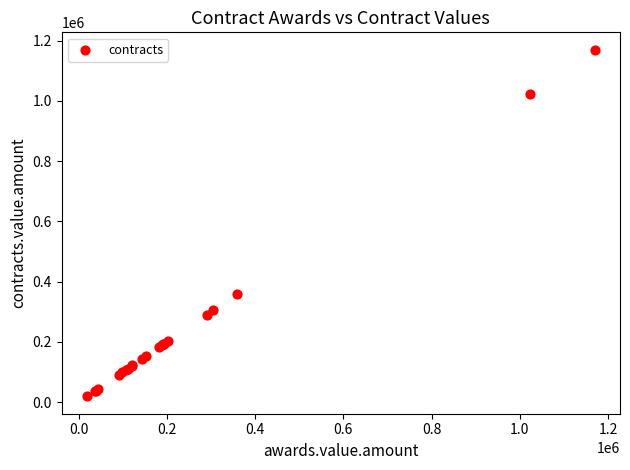

What Y value in the scatter plot is closest to 594436?

359280.0